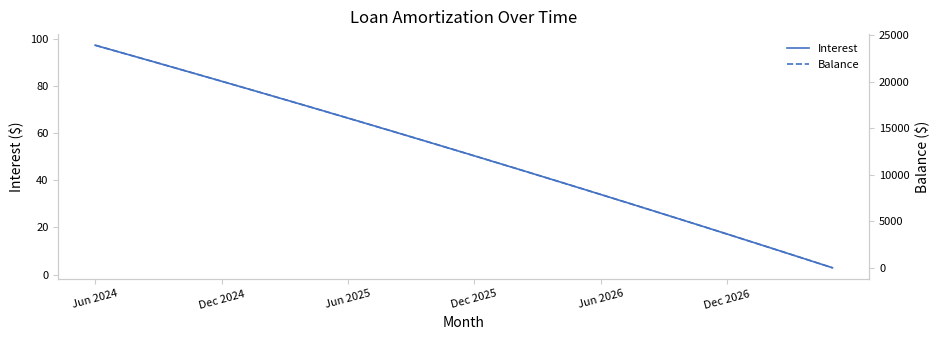

What is the minimum value shown in the chart?

1.0